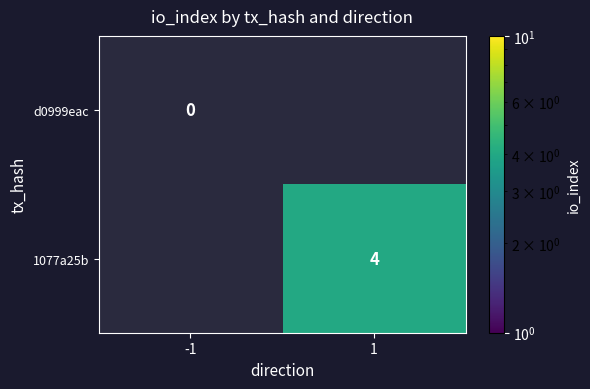

Which label corresponds to the largest value in the chart?

1